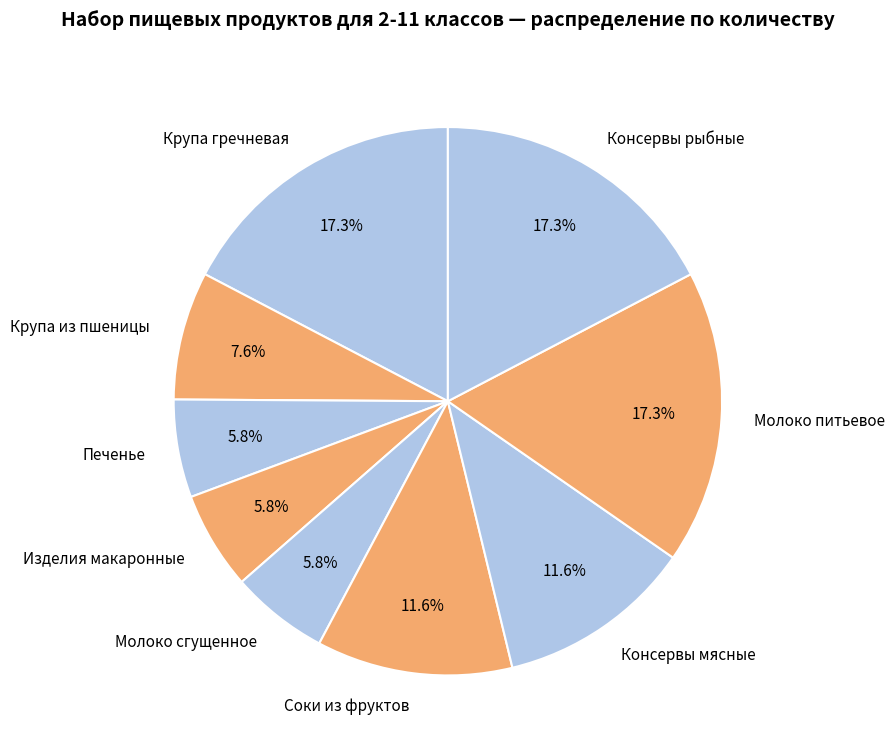

To the nearest percent, what is the average slice percentage?

11%